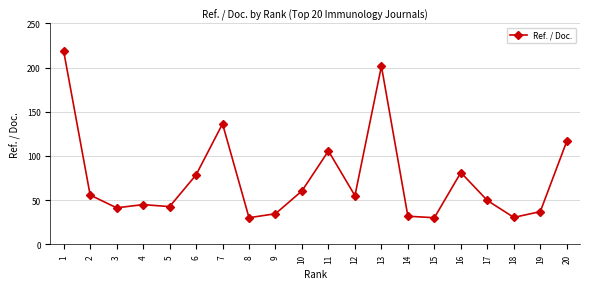

What is the minimum value shown in the chart?

30.1